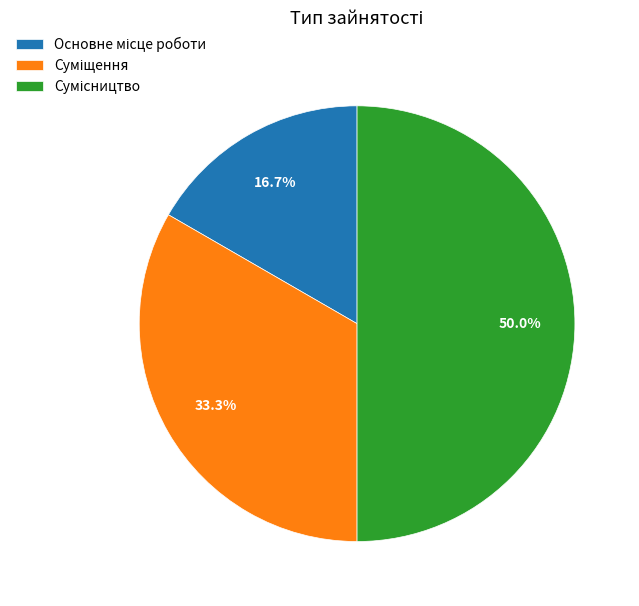

To the nearest percent, what portion does Сумісництво represent?

50%